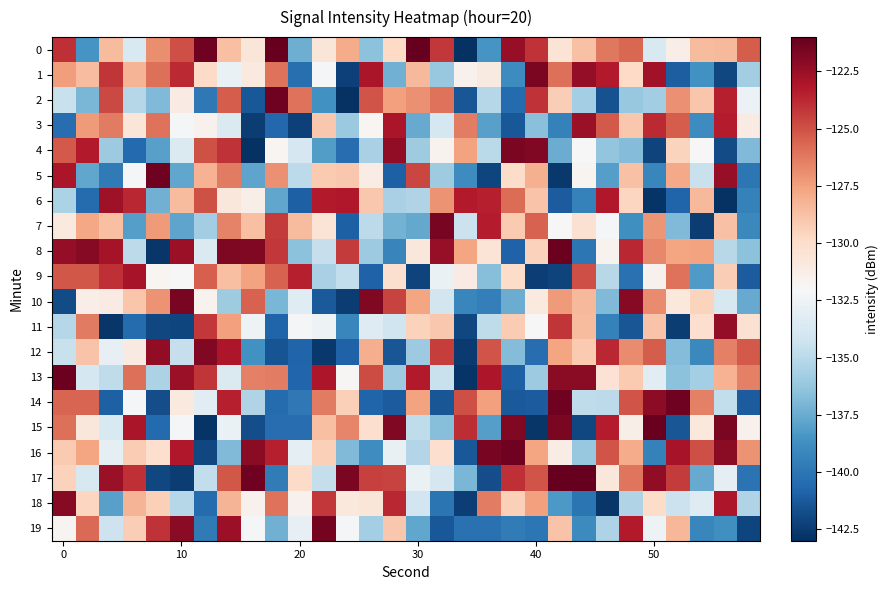

Rank the series by their maximum value, from lowest to highest.

9, 6, 3, 11, 18, 12, 1, 4, 7, 10, 19, 5, 16, 14, 2, 8, 13, 15, 17, 0